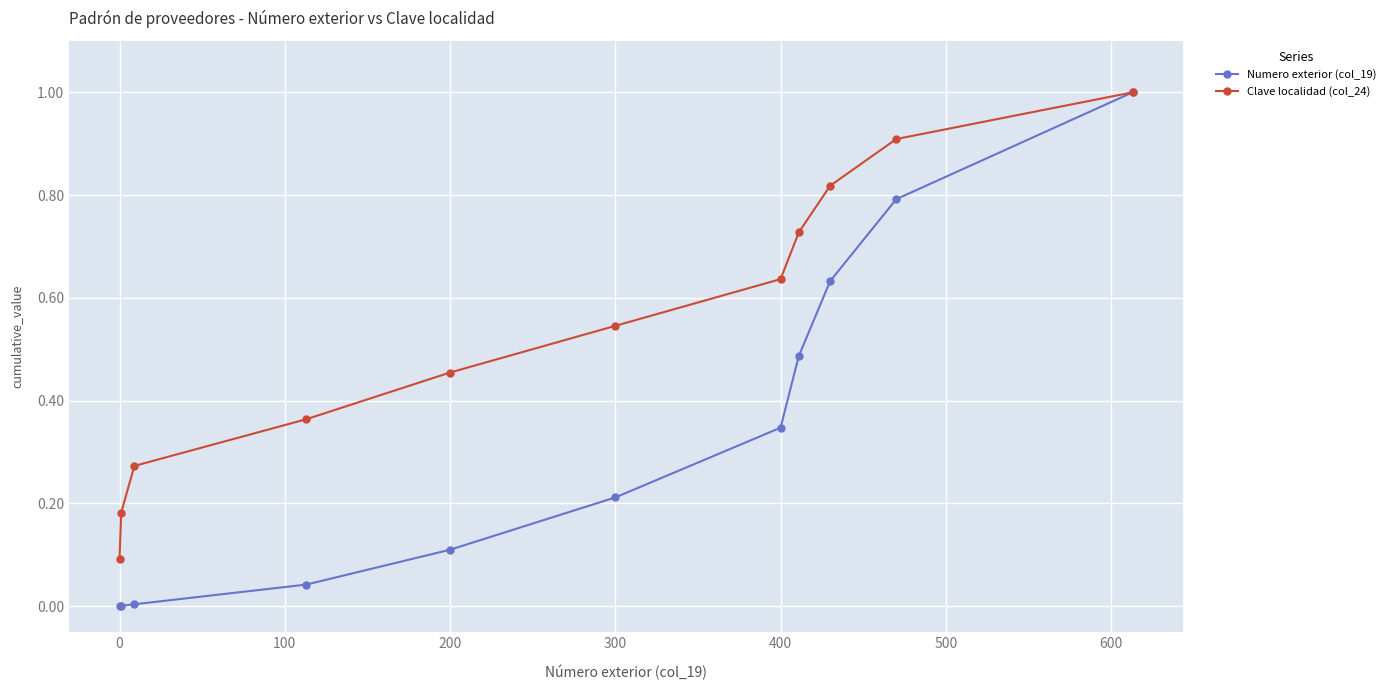

Which series has the largest range (max minus min)?

Numero exterior (col_19)